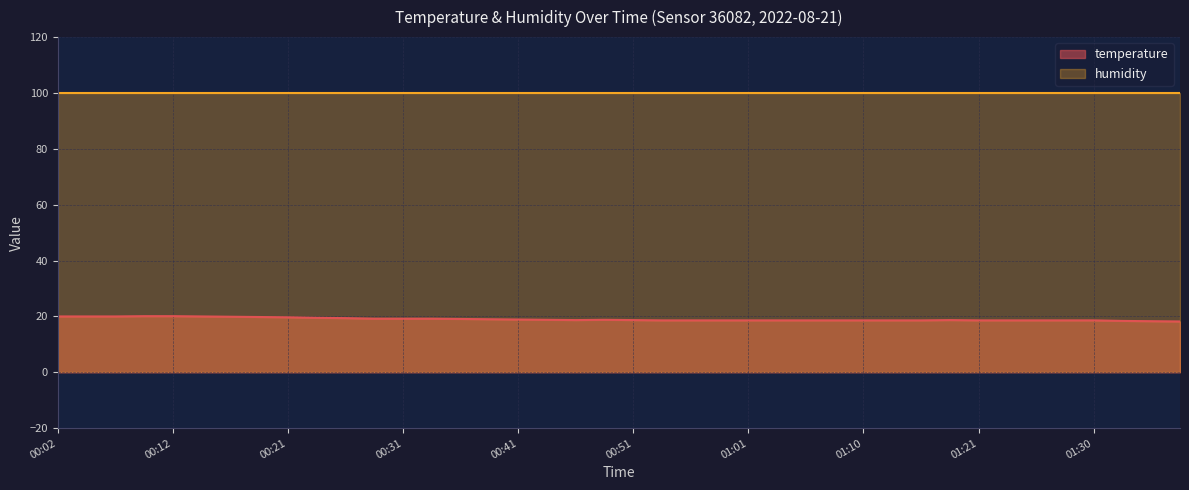

What is the maximum value shown in the chart?

99.9